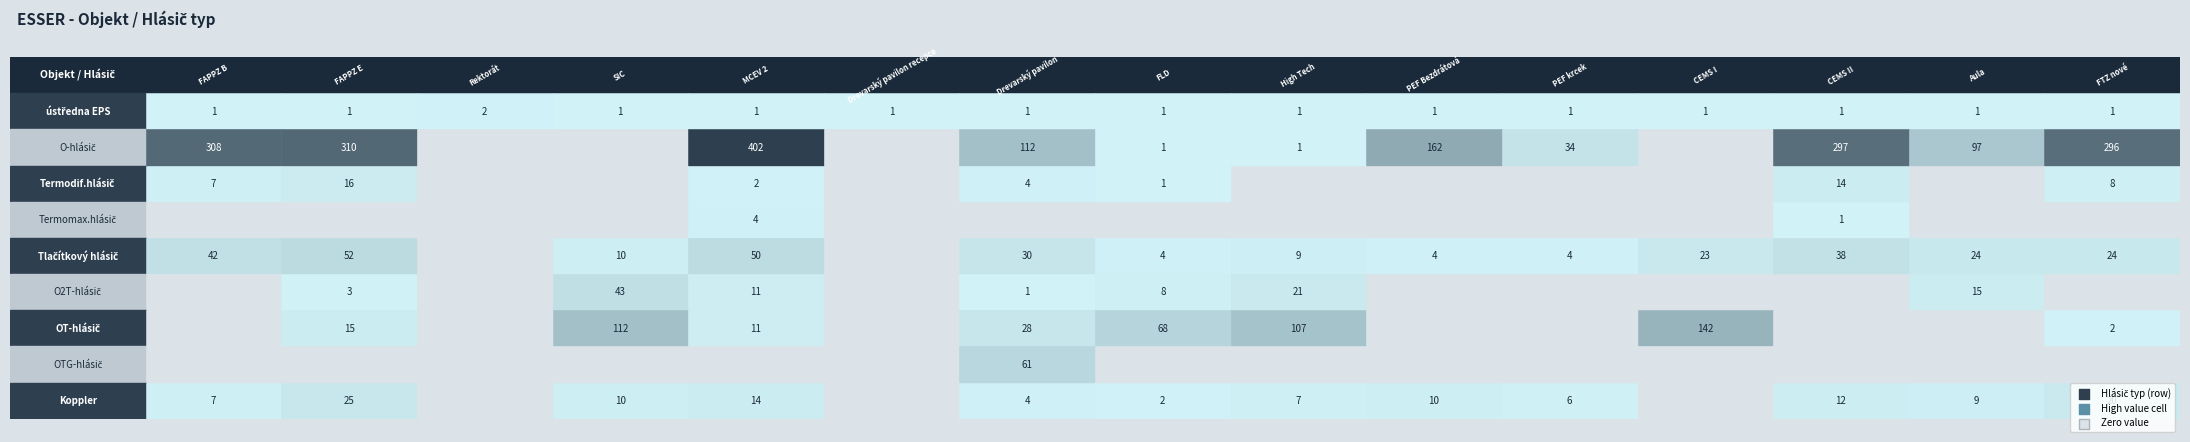

What is the total value across all series at 9?

177